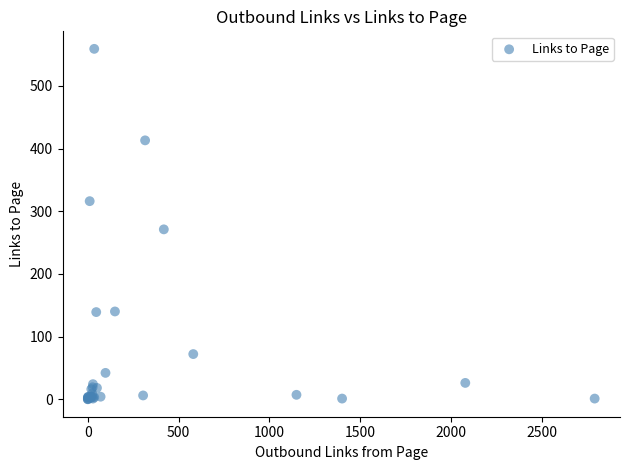

What Y value in the scatter plot is closest to 279?

271